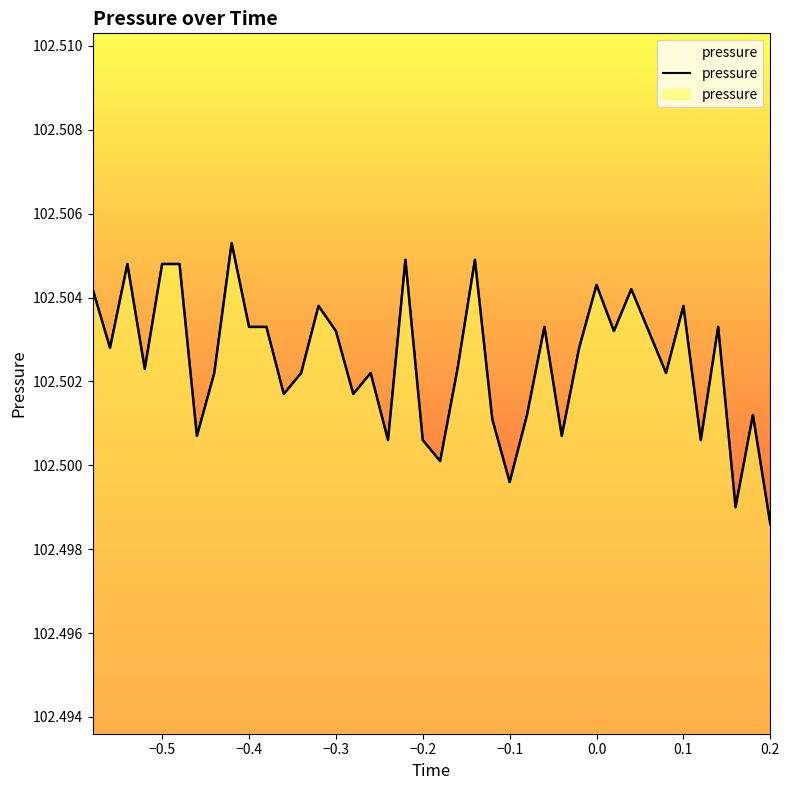

The value at -0.36 is 102.5. True or false?

True